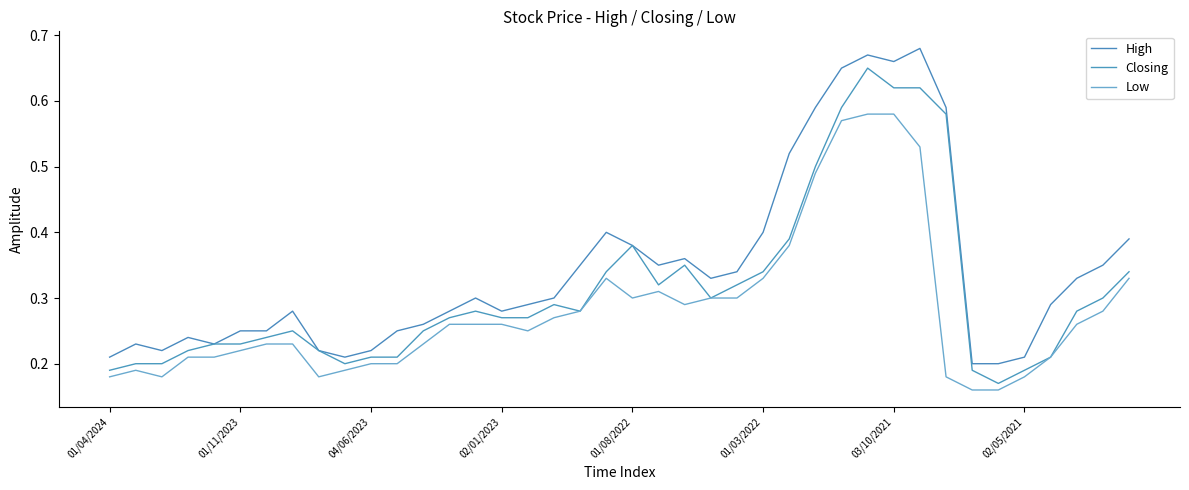

Does the chart display data point markers on the line(s)?

No